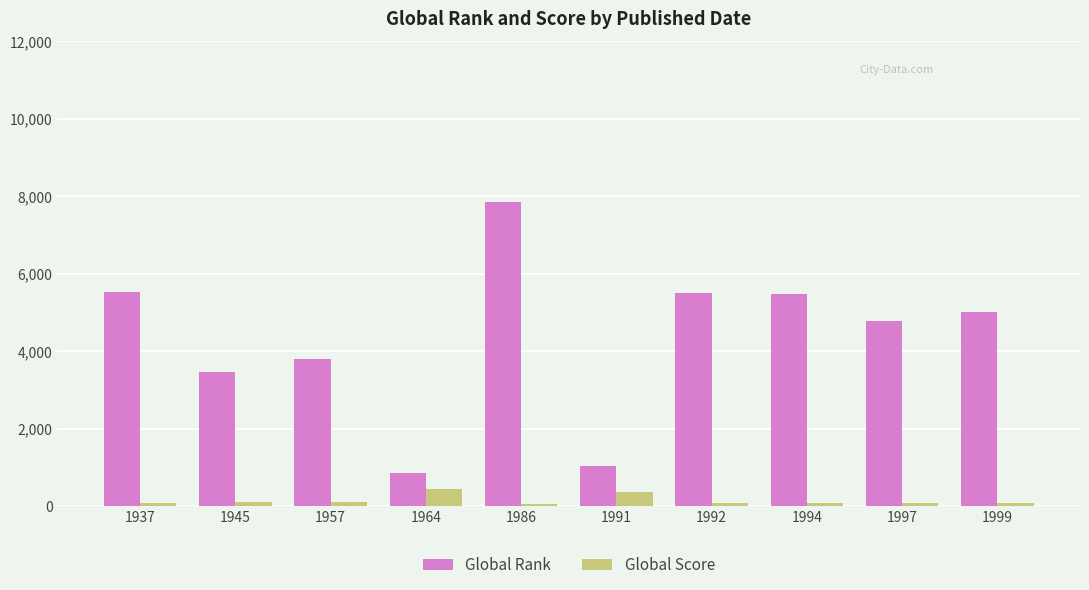

Is it true that Global Rank equals 1433 at 1994?

False